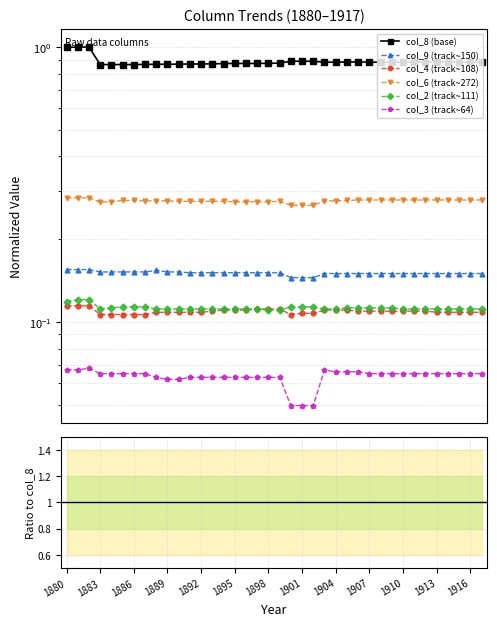

Reading left to right, what are all the values shown in this chart?

col_8 (base): 1.0	1.0	1.0	0.9	0.9	0.9	0.9	0.9	0.9	0.9	0.9	0.9	0.9	0.9	0.9	0.9	0.9	0.9	0.9	0.9	0.9	0.9	0.9	0.9	0.9	0.9	0.9	0.9	0.9	0.9	0.9	0.9	0.9	0.9	0.9	0.9	0.9	0.9
col_9 (track~150): 0.2	0.2	0.2	0.2	0.2	0.2	0.2	0.2	0.2	0.2	0.2	0.2	0.2	0.2	0.2	0.2	0.2	0.2	0.2	0.2	0.2	0.2	0.2	0.2	0.2	0.2	0.2	0.2	0.2	0.2	0.2	0.2	0.2	0.2	0.2	0.2	0.2	0.2
col_4 (track~108): 0.1	0.1	0.1	0.1	0.1	0.1	0.1	0.1	0.1	0.1	0.1	0.1	0.1	0.1	0.1	0.1	0.1	0.1	0.1	0.1	0.1	0.1	0.1	0.1	0.1	0.1	0.1	0.1	0.1	0.1	0.1	0.1	0.1	0.1	0.1	0.1	0.1	0.1
col_6 (track~272): 0.3	0.3	0.3	0.3	0.3	0.3	0.3	0.3	0.3	0.3	0.3	0.3	0.3	0.3	0.3	0.3	0.3	0.3	0.3	0.3	0.3	0.3	0.3	0.3	0.3	0.3	0.3	0.3	0.3	0.3	0.3	0.3	0.3	0.3	0.3	0.3	0.3	0.3
col_2 (track~111): 0.1	0.1	0.1	0.1	0.1	0.1	0.1	0.1	0.1	0.1	0.1	0.1	0.1	0.1	0.1	0.1	0.1	0.1	0.1	0.1	0.1	0.1	0.1	0.1	0.1	0.1	0.1	0.1	0.1	0.1	0.1	0.1	0.1	0.1	0.1	0.1	0.1	0.1
col_3 (track~64): 0.1	0.1	0.1	0.1	0.1	0.1	0.1	0.1	0.1	0.1	0.1	0.1	0.1	0.1	0.1	0.1	0.1	0.1	0.1	0.1	0.1	0.1	0.1	0.1	0.1	0.1	0.1	0.1	0.1	0.1	0.1	0.1	0.1	0.1	0.1	0.1	0.1	0.1